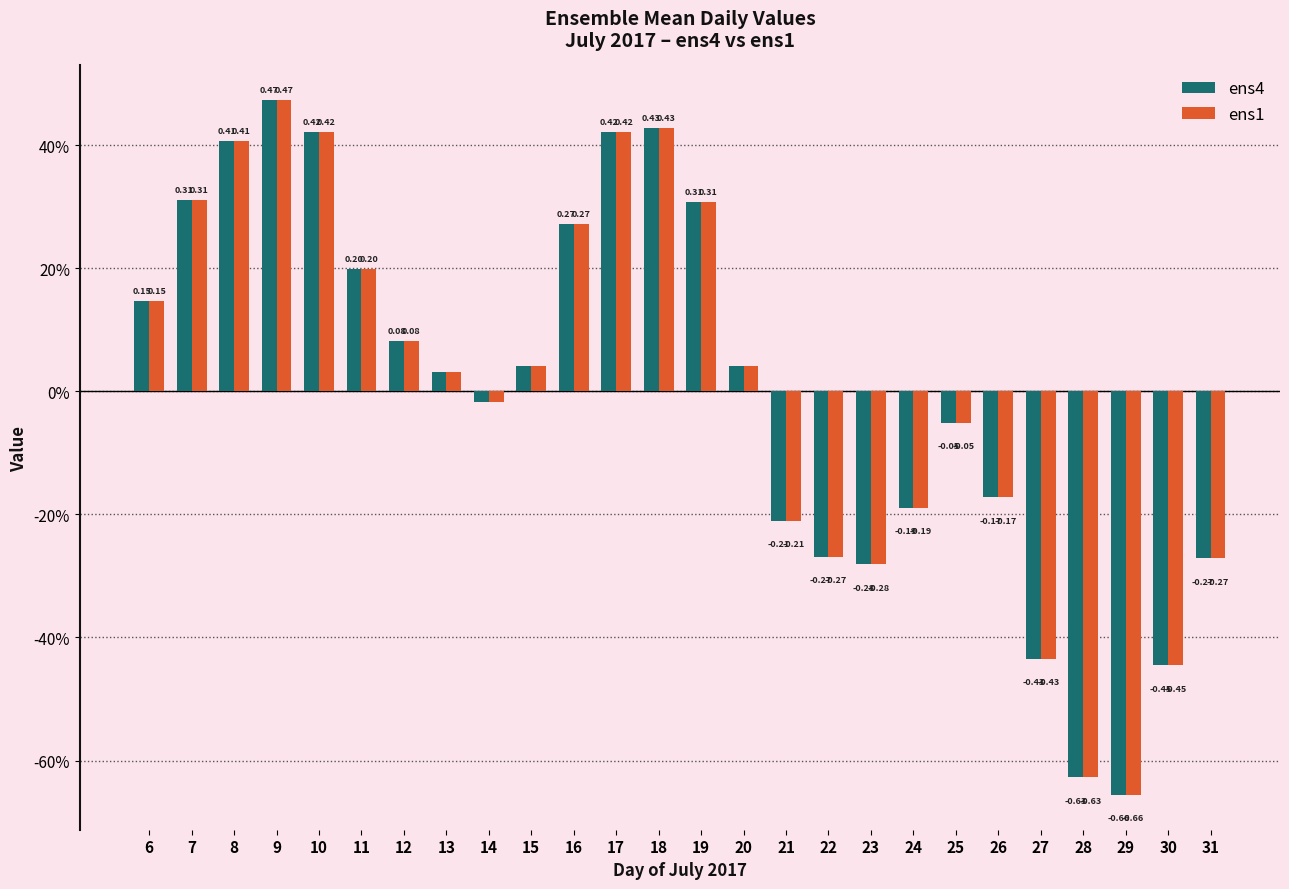

Are the bars horizontal?

No